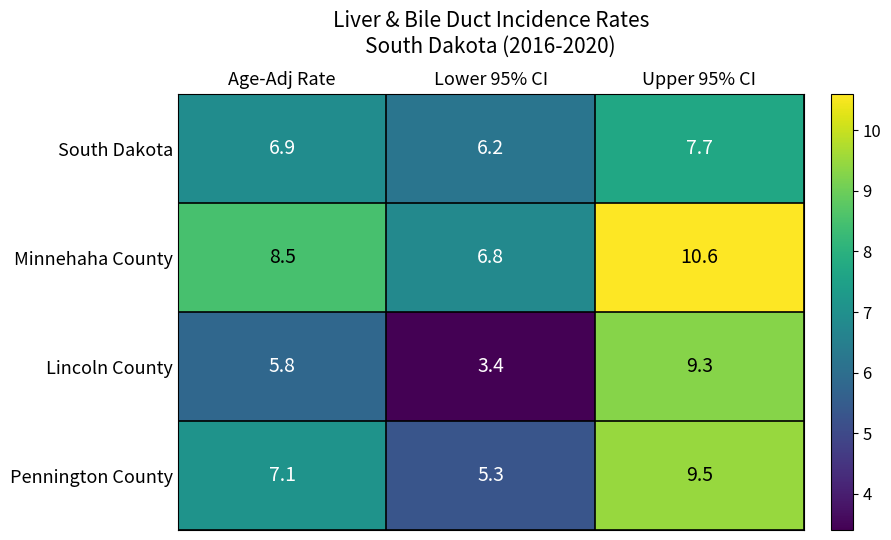

Is it true that Minnehaha County equals 8.5 at Age-Adj Rate?

True